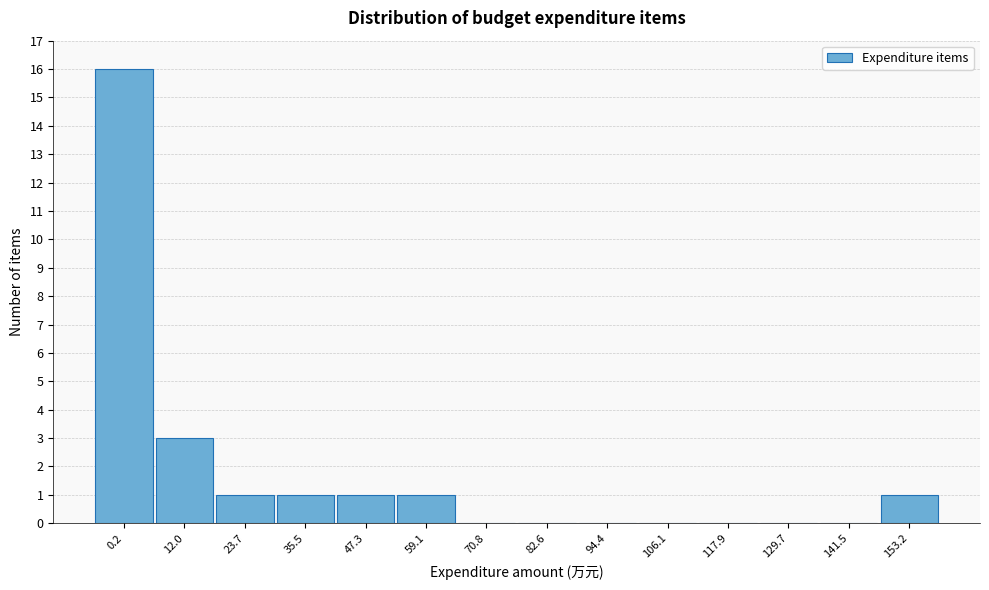

Reading left to right, transcribe all the data shown in this chart.

0.2=16	12.0=3	23.7=1	35.5=1	47.3=1	59.1=1	70.8=0	82.6=0	94.4=0	106.1=0	117.9=0	129.7=0	141.5=0	153.2=1